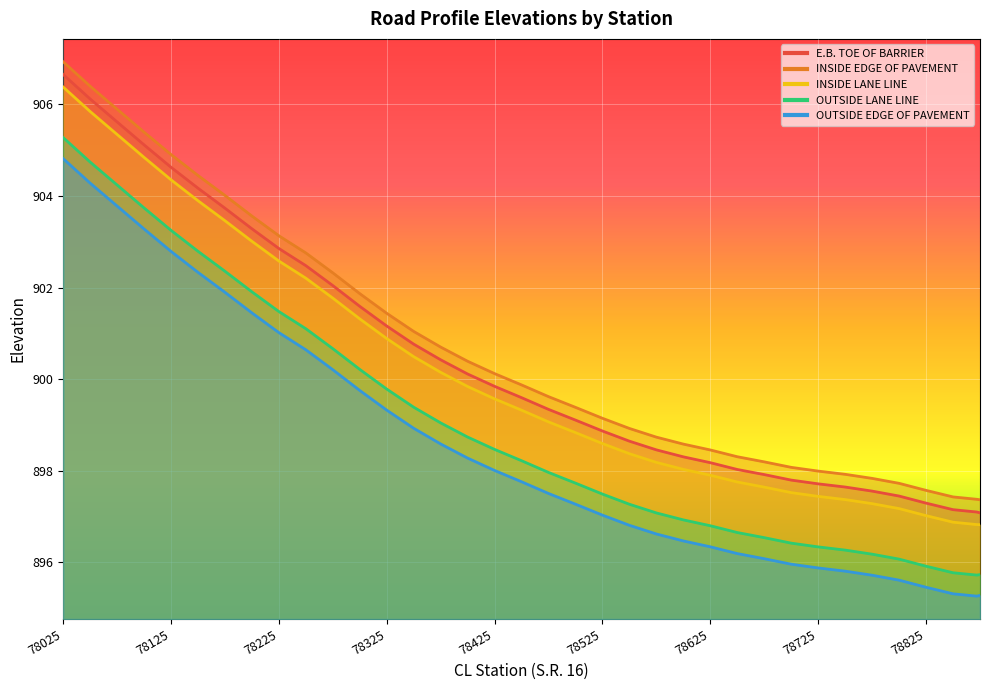

Rank the series at 78175 from lowest to highest value.

OUTSIDE EDGE OF PAVEMENT, OUTSIDE LANE LINE, INSIDE LANE LINE, E.B. TOE OF BARRIER, INSIDE EDGE OF PAVEMENT